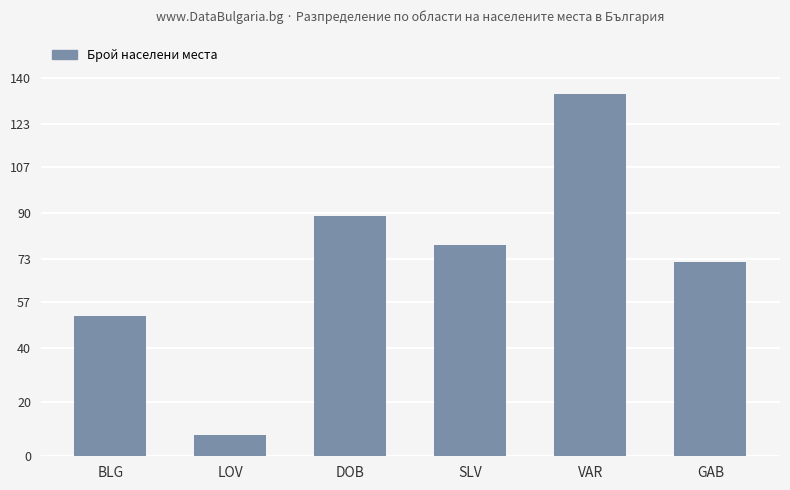

How many bars are there in total?

6